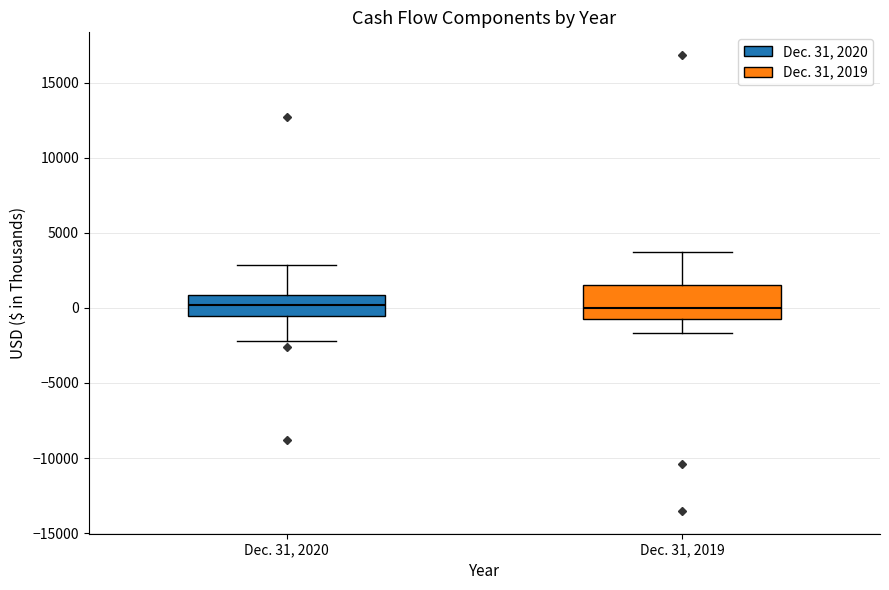

Comparing the boxes themselves (not the whiskers), which one is the tallest?

Dec. 31, 2019